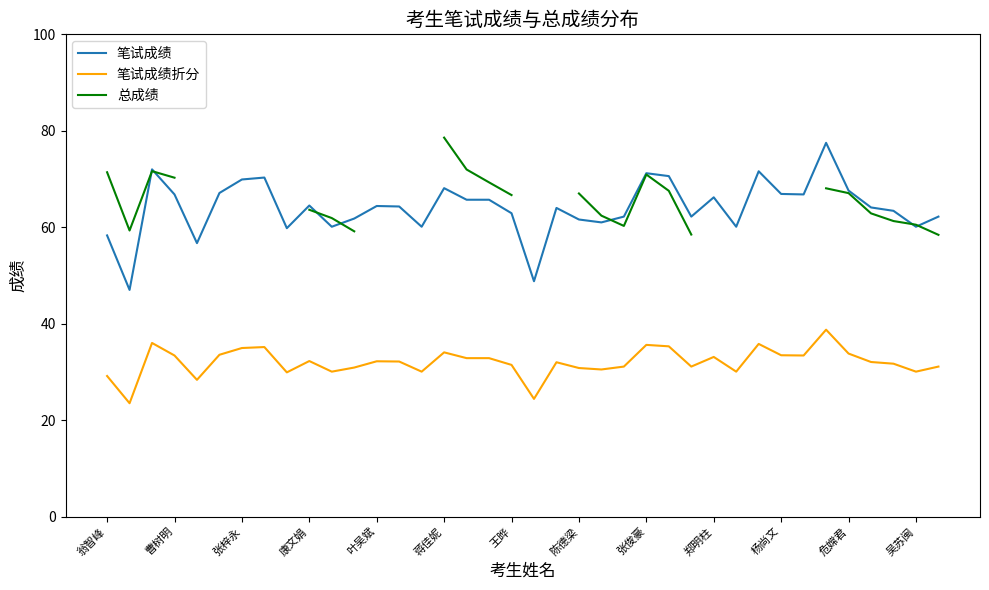

After their last crossing, which series has the higher values: 笔试成绩 or 总成绩?

笔试成绩